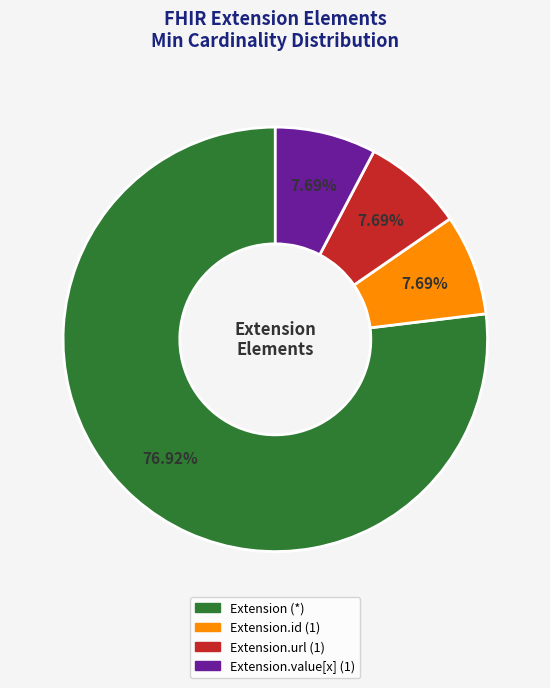

Is there a majority slice in this chart?

Yes